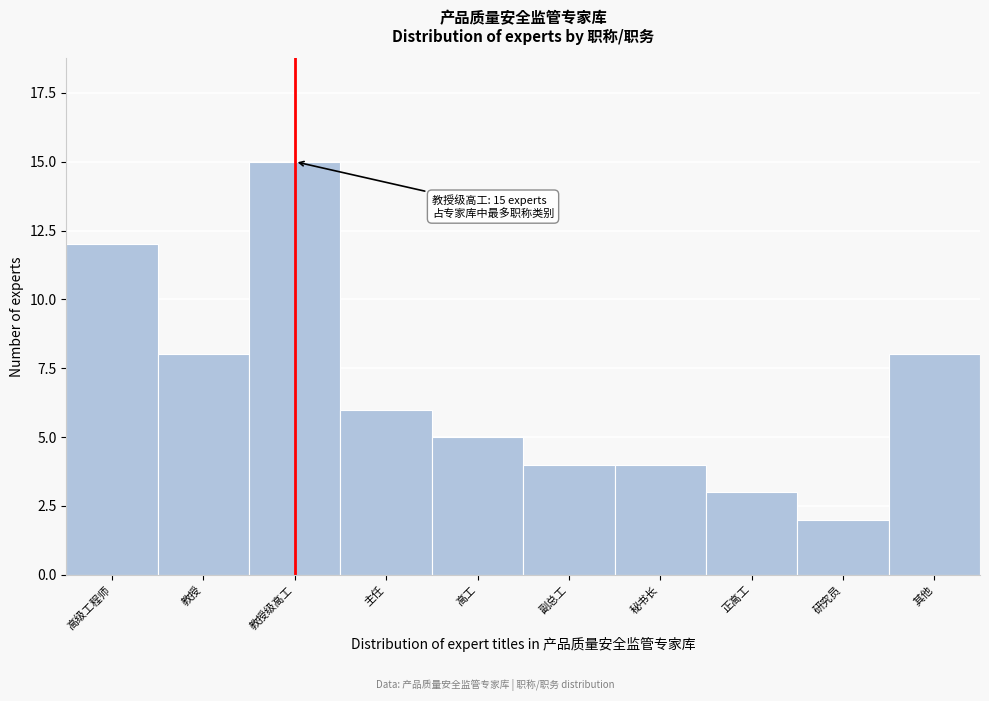

Reading left to right, list all the values displayed in this chart.

12	8	15	6	5	4	4	3	2	8